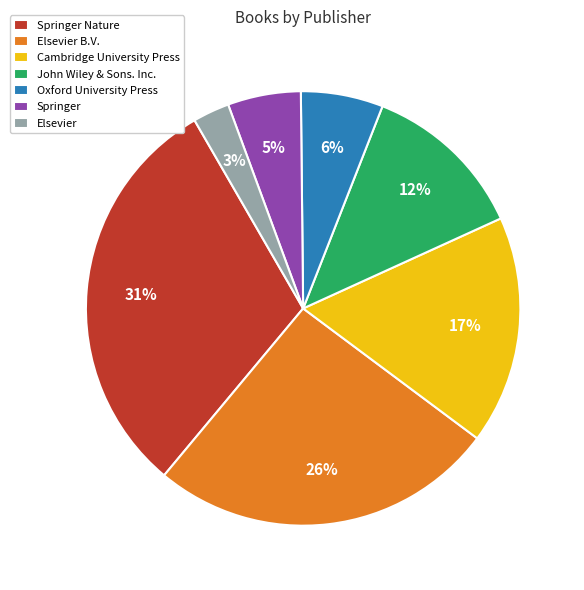

To the nearest percent, what portion does Elsevier represent?

3%